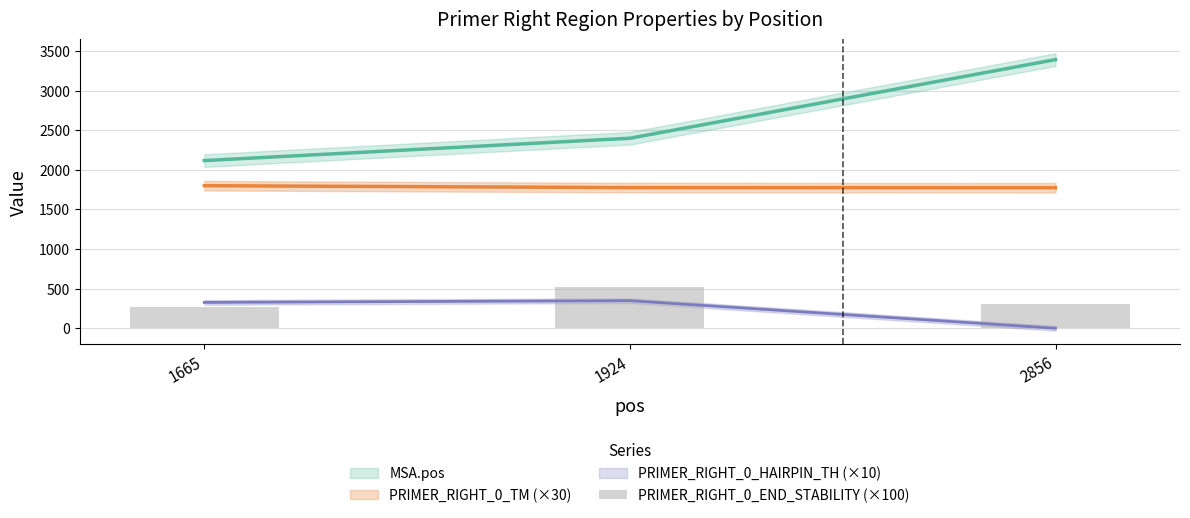

True or false: the data shows 269 at 1665.

True